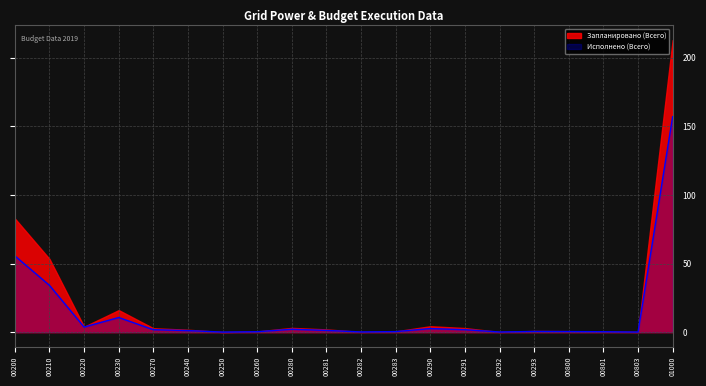

List the labels in order of value, largest first.

01000, 00200, 00210, 00230, 00220, 00290, 00280, 00270, 00291, 00281, 00240, 00293, 00800, 00283, 00260, 00801, 00282, 00292, 00803, 00250